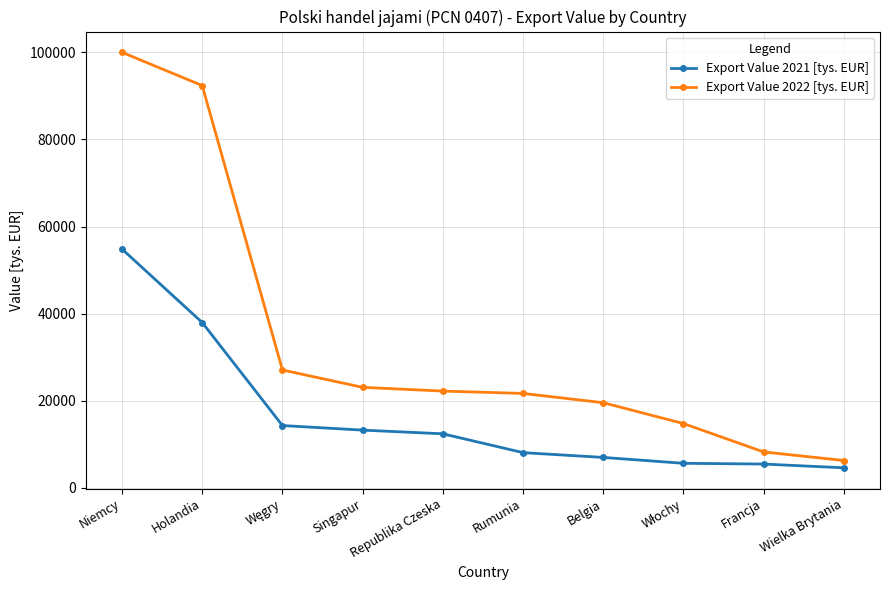

True or false: Export Value 2022 [tys. EUR] has more than 1 interior local peaks.

False